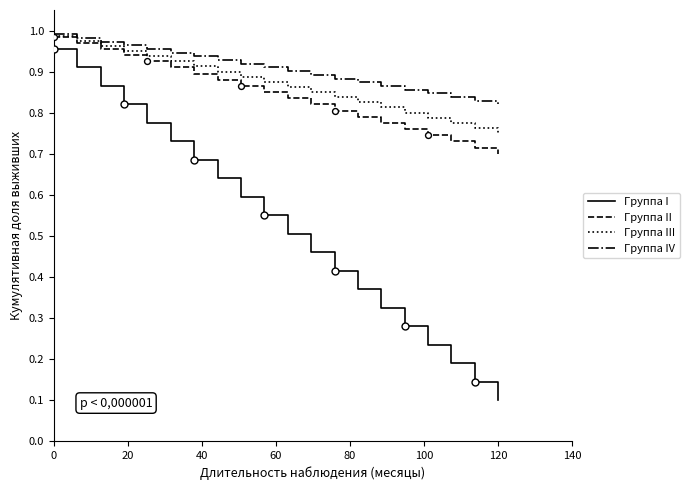

Which series has the largest total across all categories?

Группа IV